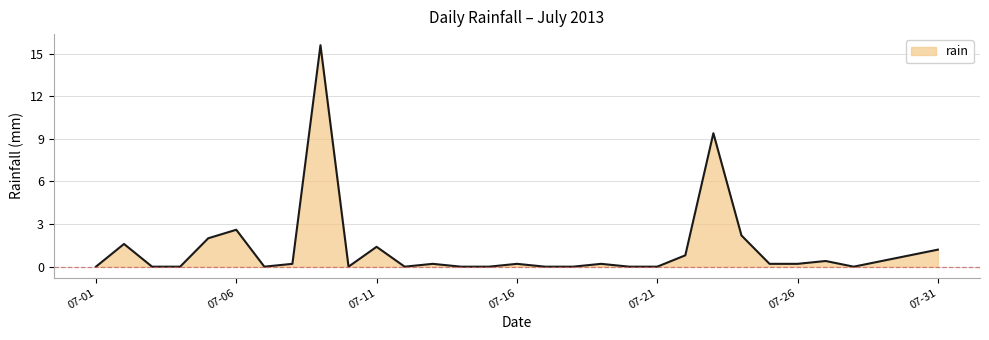

True or false: there are more than 0 points higher than both neighbors.

True